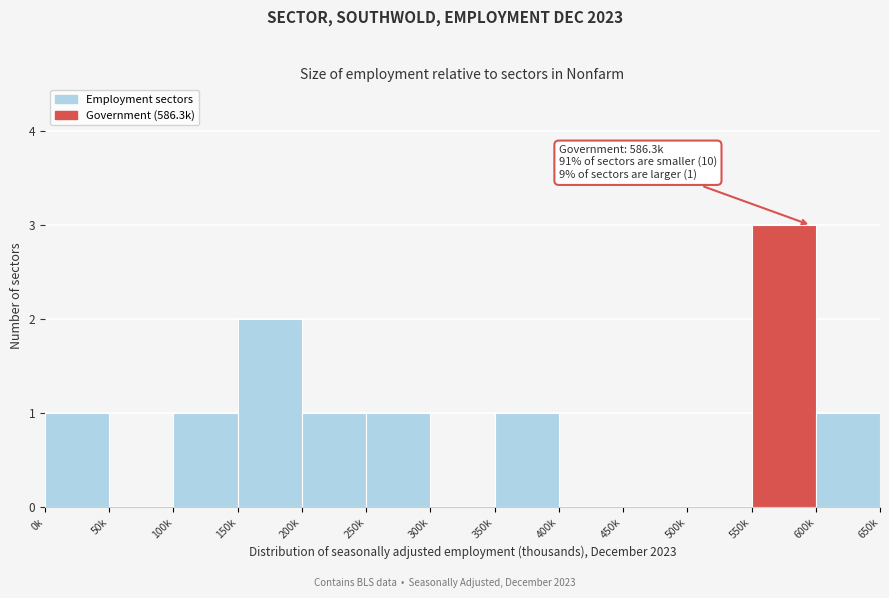

Reading left to right, transcribe all the data shown in this chart.

0k=1	50k=0	100k=1	150k=2	200k=1	250k=1	300k=0	350k=1	400k=0	450k=0	500k=0	550k=3	600k=1